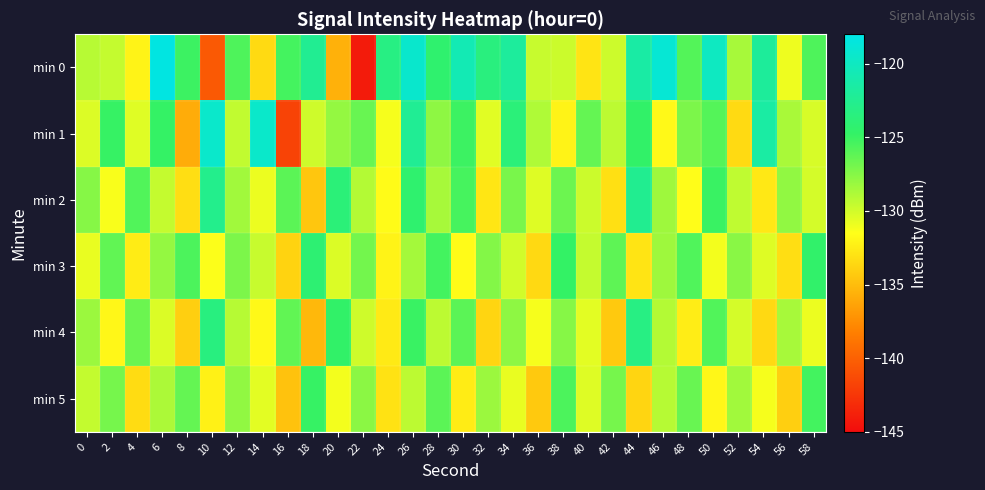

At which category is the sum across all series the highest?

26